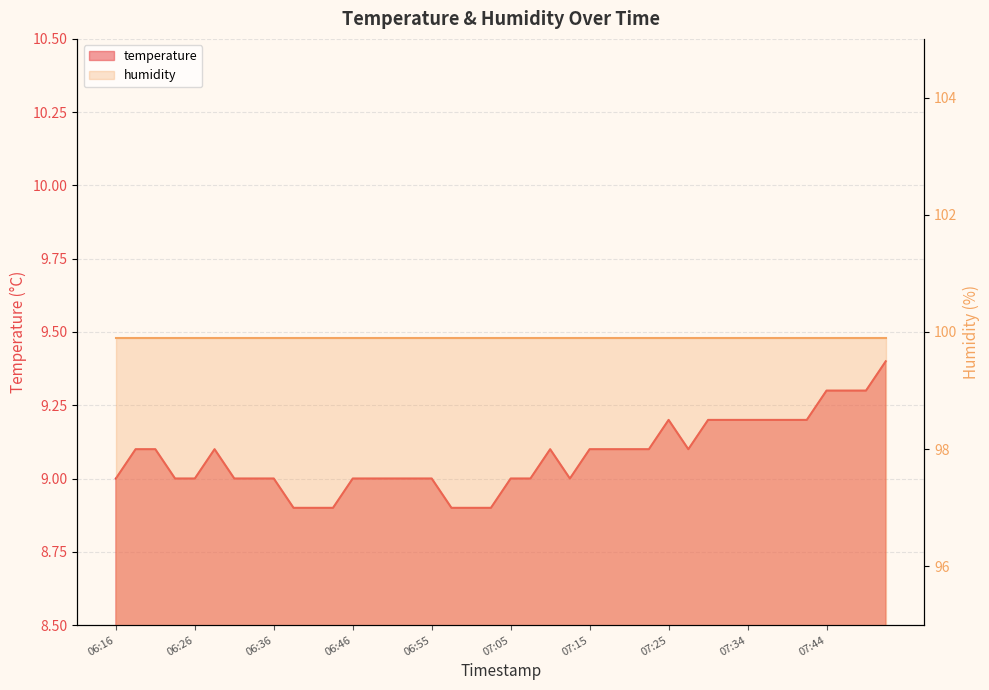

What is the label of the 11th point from the left?

06:41